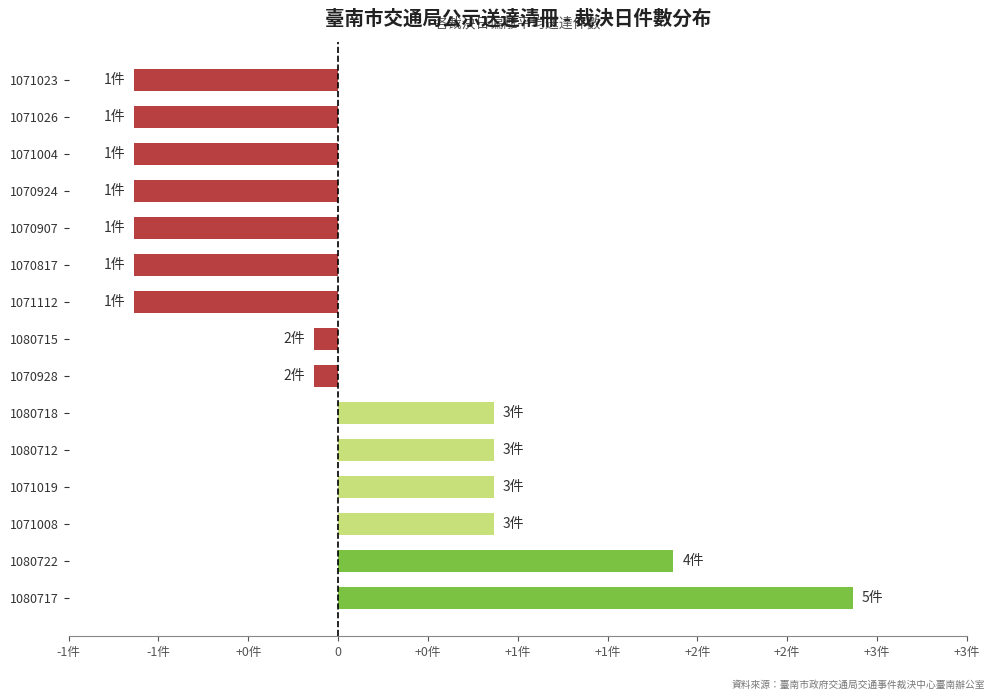

Does the chart contain any negative values?

Yes